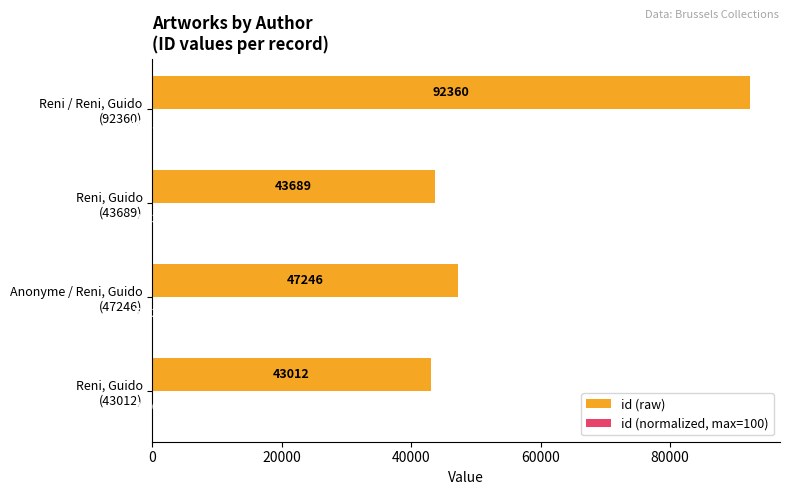

Which series has the largest total across all categories?

id (raw)